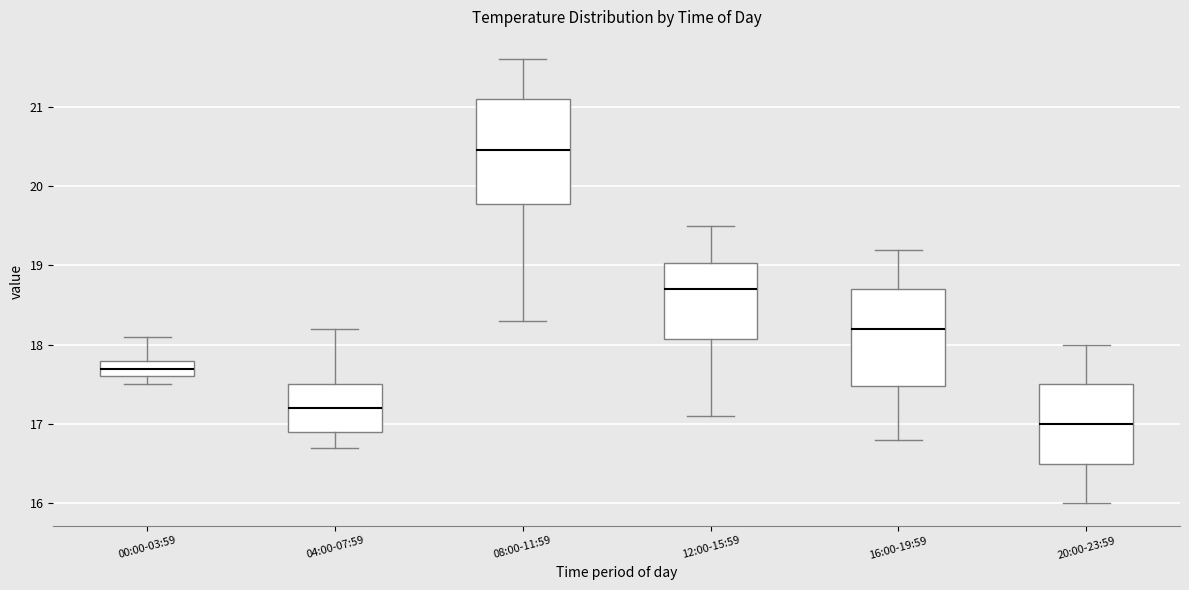

Where does the lower whisker of the box for 04:00-07:59 end on the y-axis? The values are not printed on the chart, so give them approximately, as read against the axis.

16.7